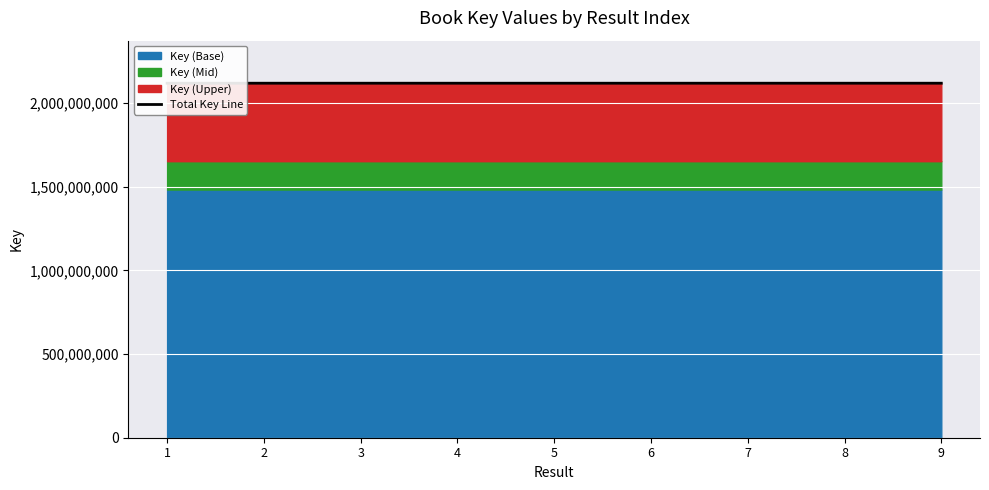

The value at 9 is 2117875416.0. True or false?

True